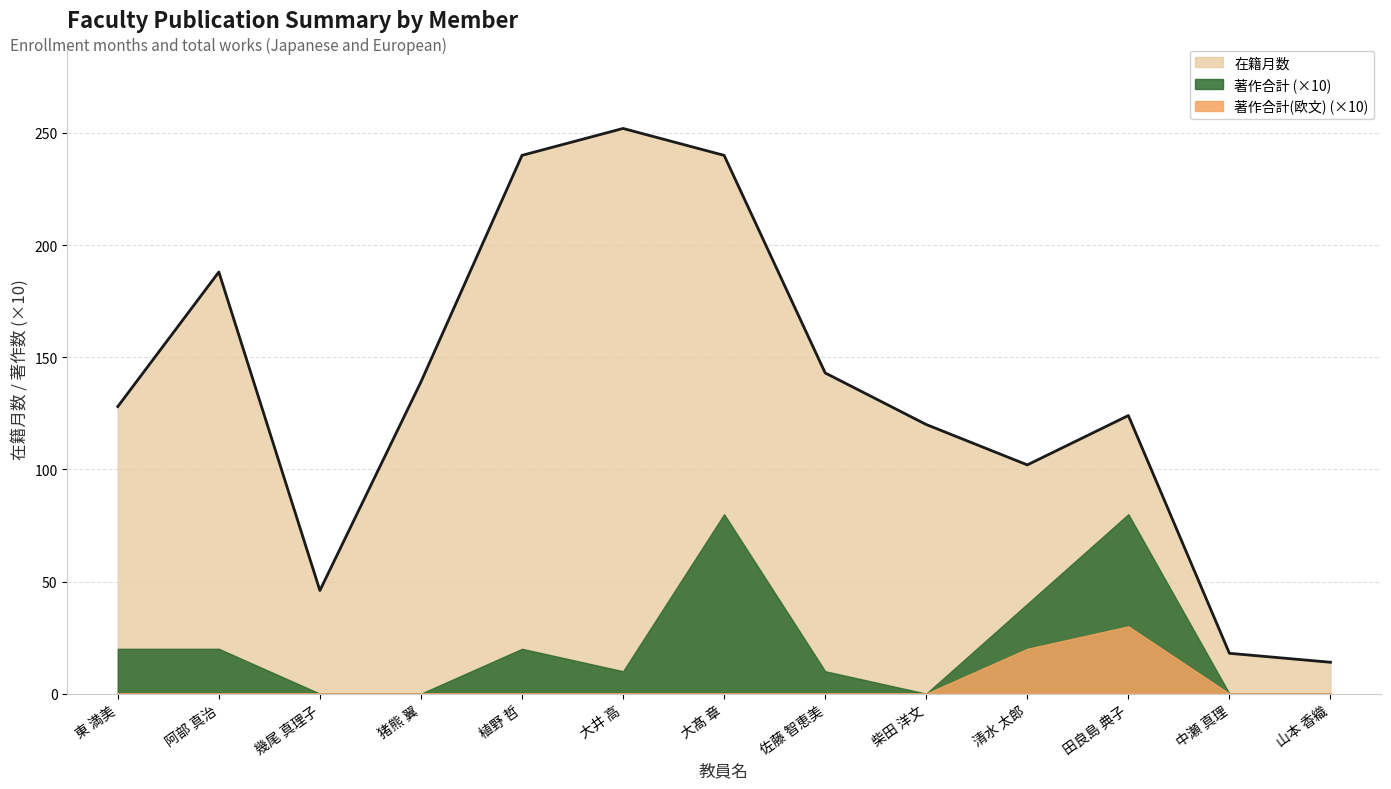

Rank the series by their maximum value, from highest to lowest.

在籍月数, 著作合計 (×10), 著作合計(欧文) (×10)